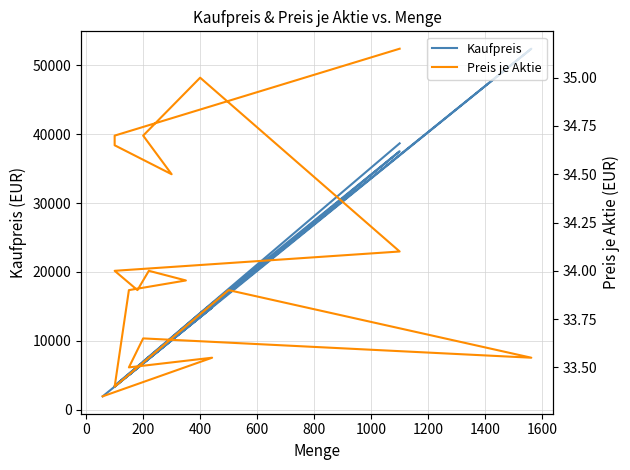

What is the approximate value of Kaufpreis at 200?

6940.0